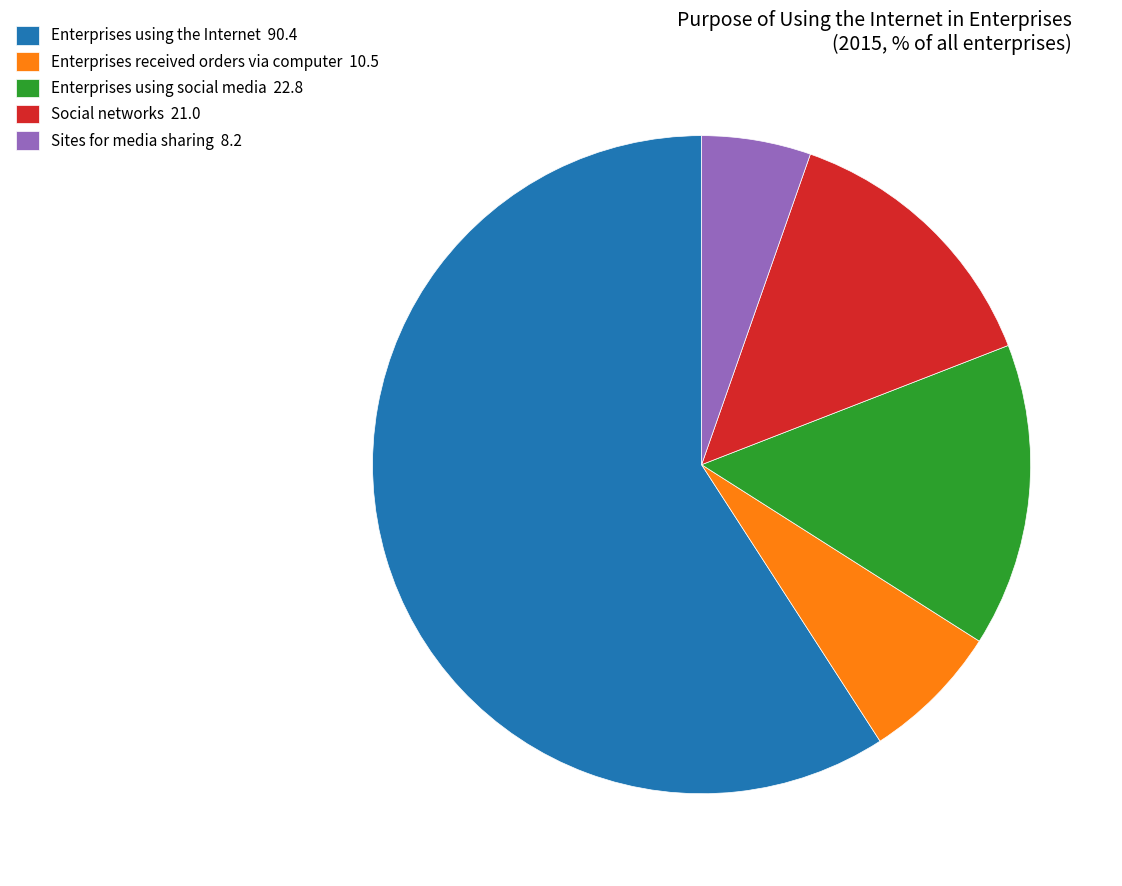

True or false: Social networks 21.0 accounts for 14% of the total.

True